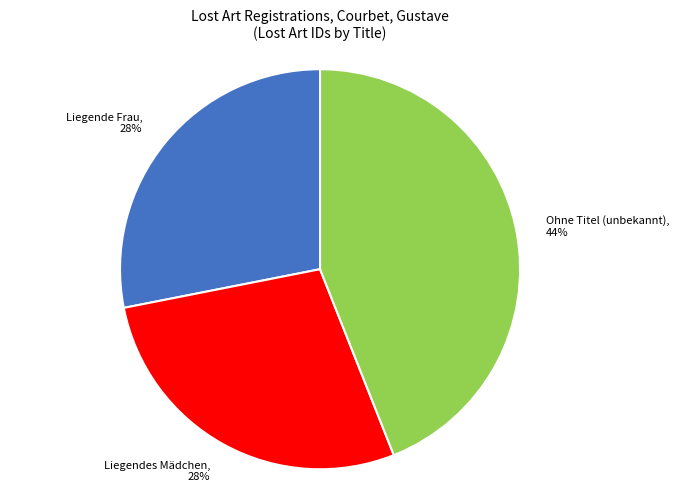

To the nearest percent, what is the average slice percentage?

33%